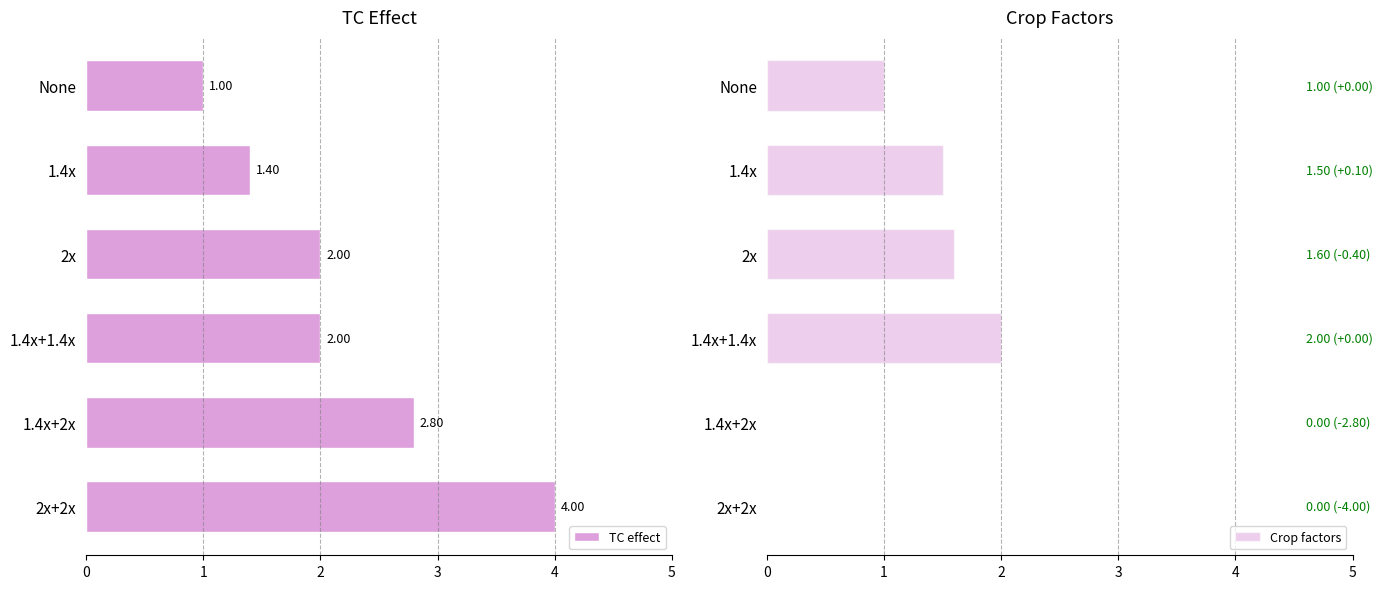

How many Crop factors values are between 0 and 1?

3